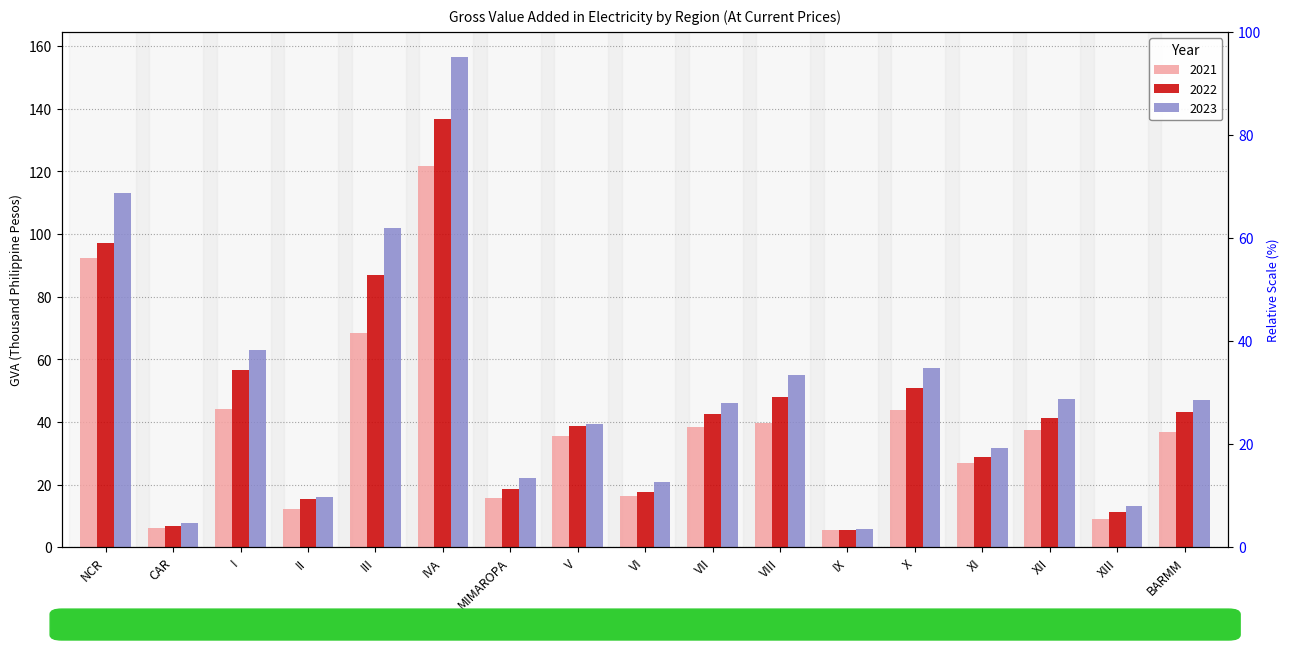

Which category has the highest value across all series?

IVA